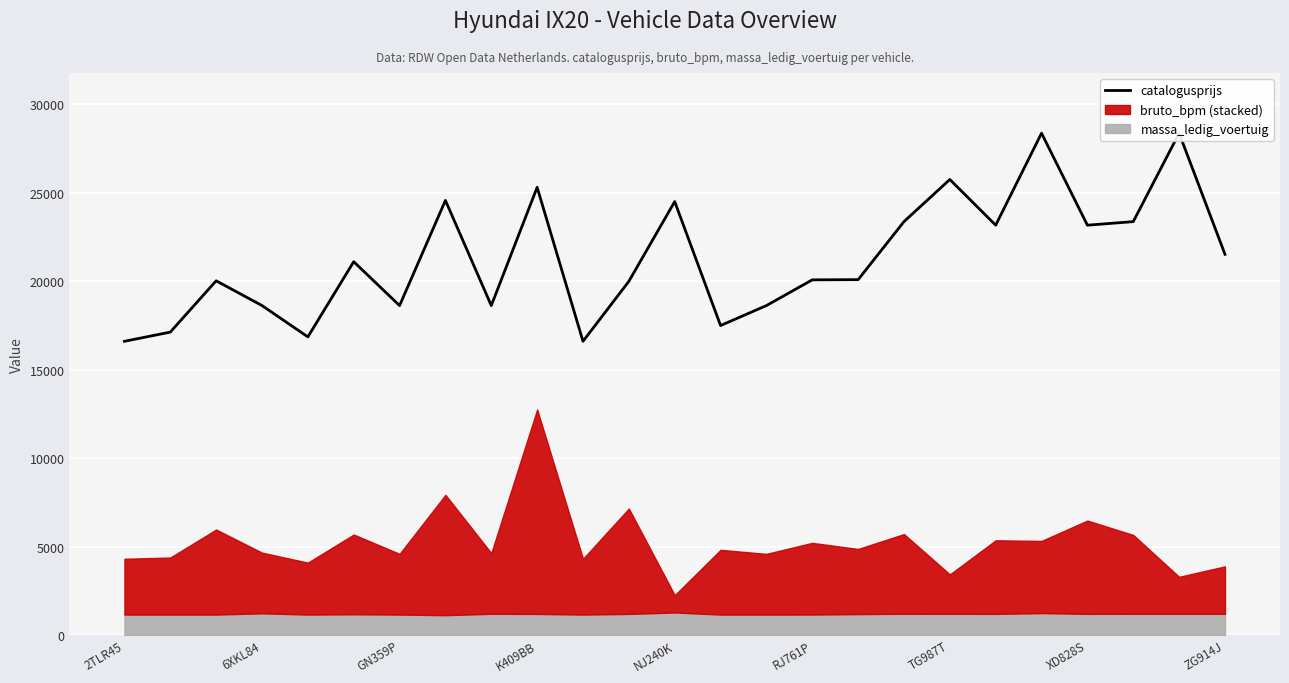

The value at 6XKL84 is 26190. True or false?

False